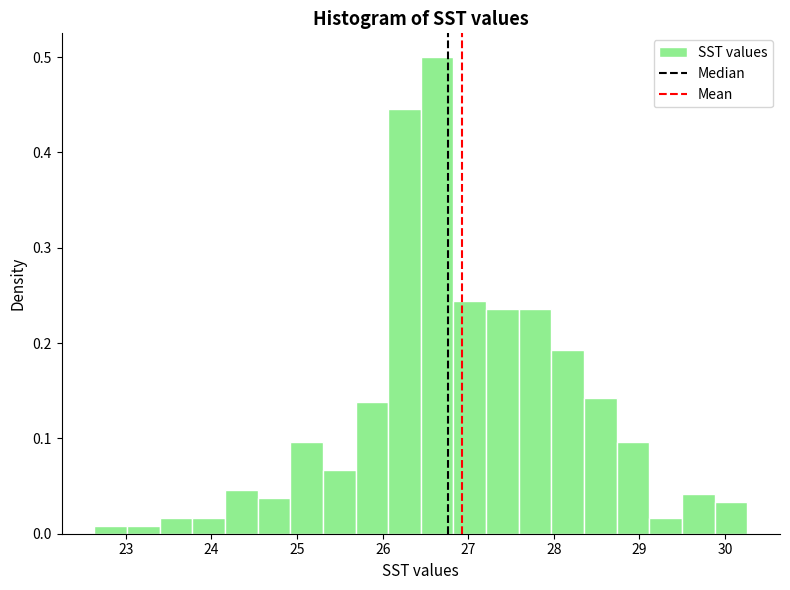

Around what value on the x-axis is the tallest bar? Give the approximate position of its centre, as read against the axis.

26.6